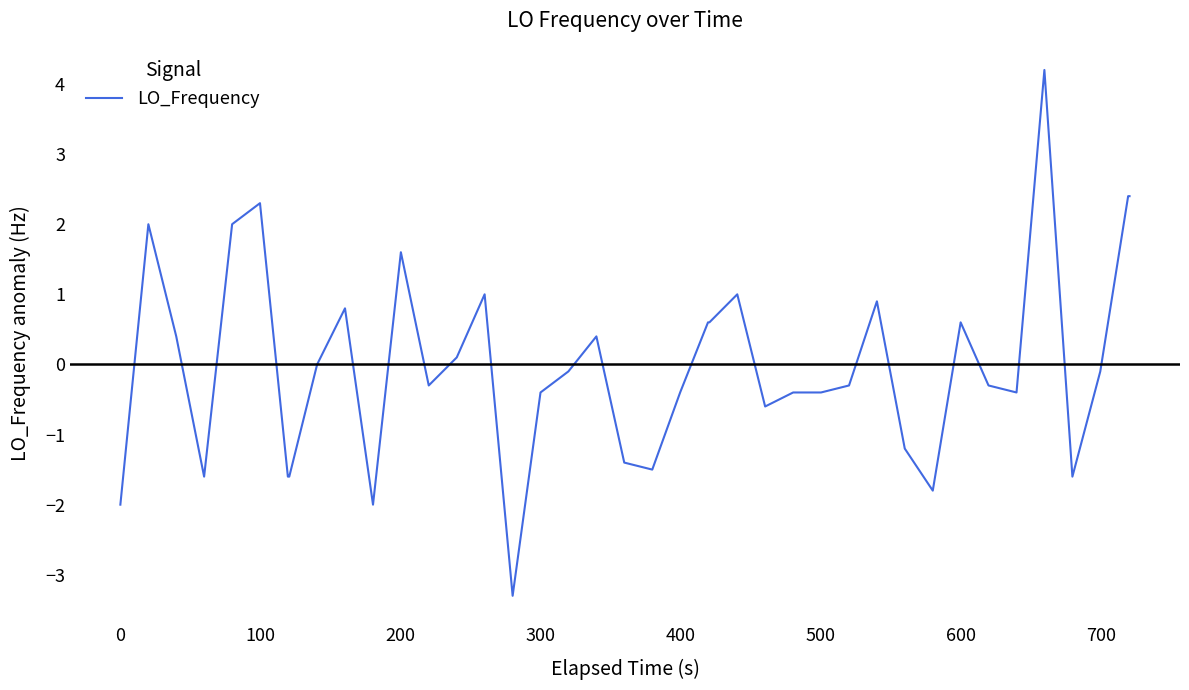

Is this an area chart (filled region under the line)?

No